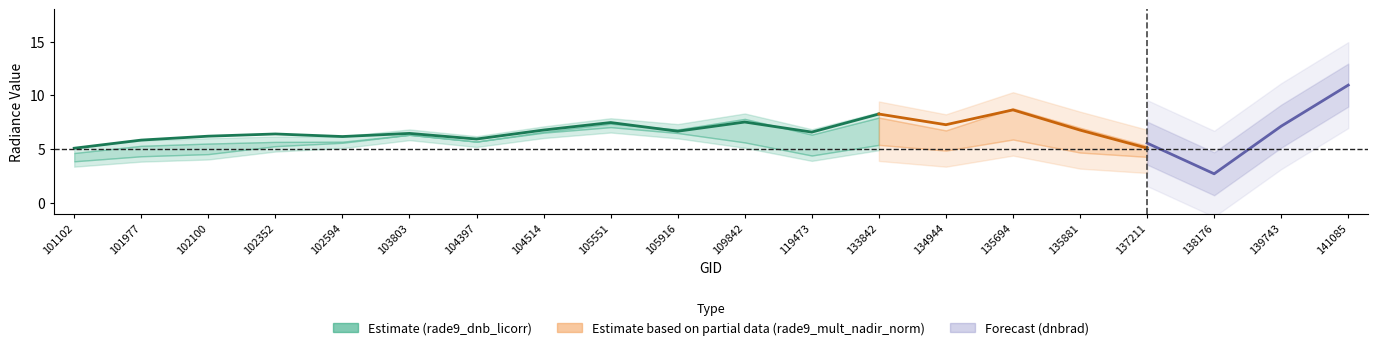

What is the ratio of the value at 101102 to the value at 119473?

0.8